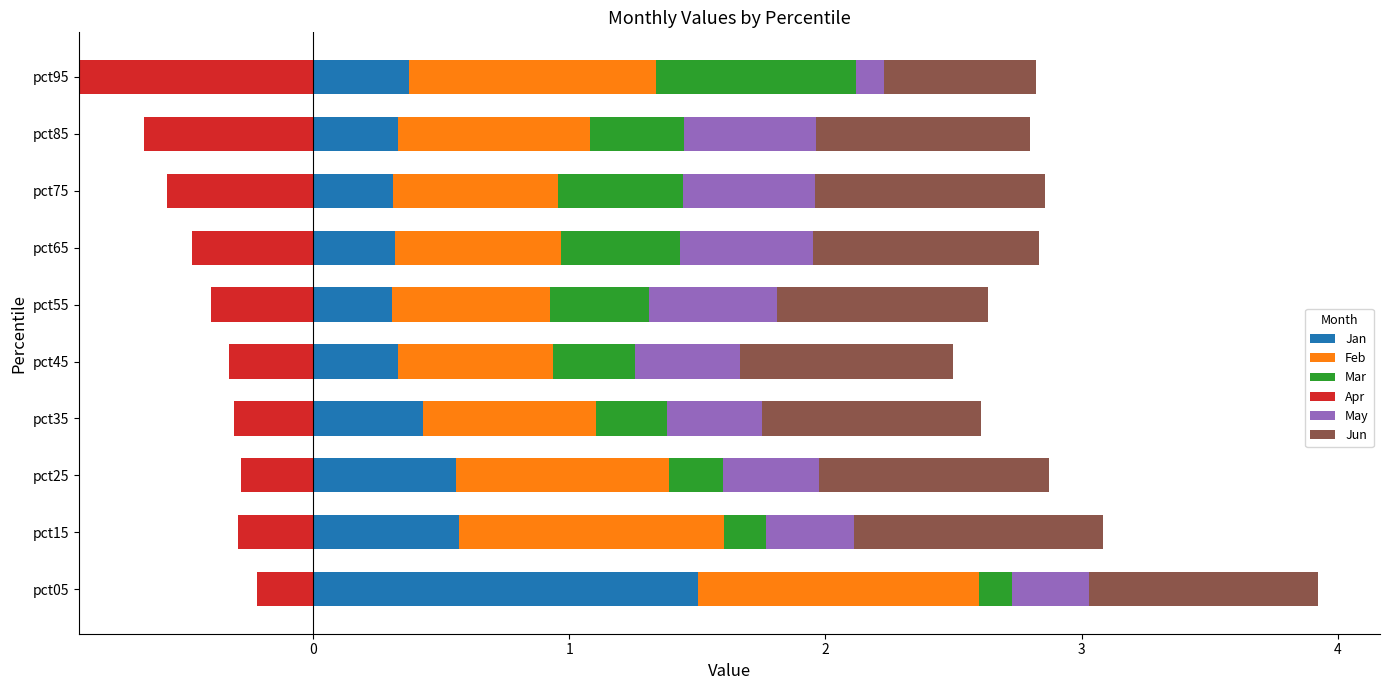

Is it true that Jan equals 0.8 at pct25?

False